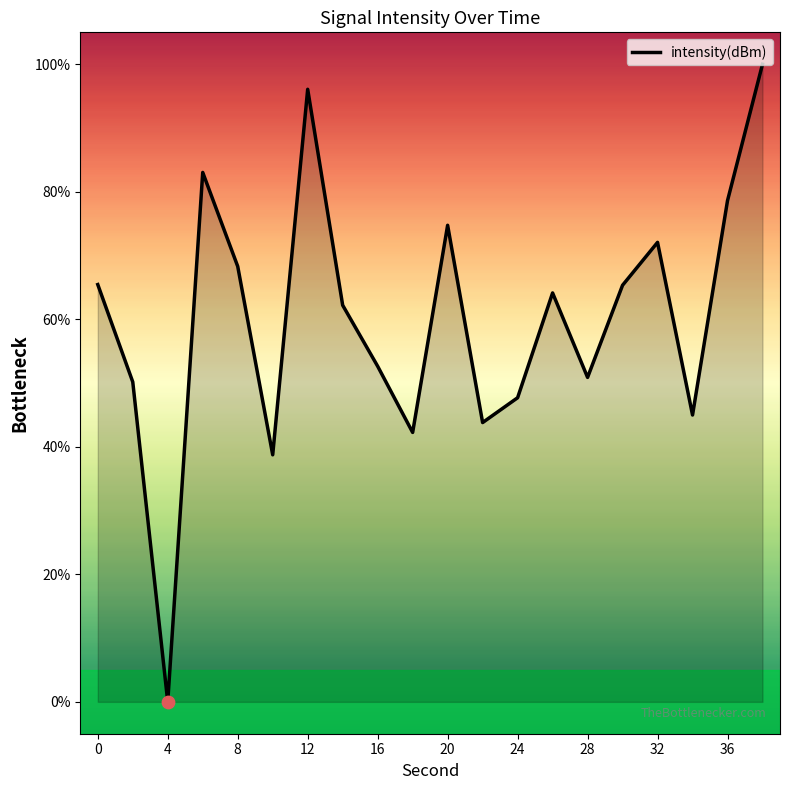

What is the difference between the maximum and minimum values?

100.0